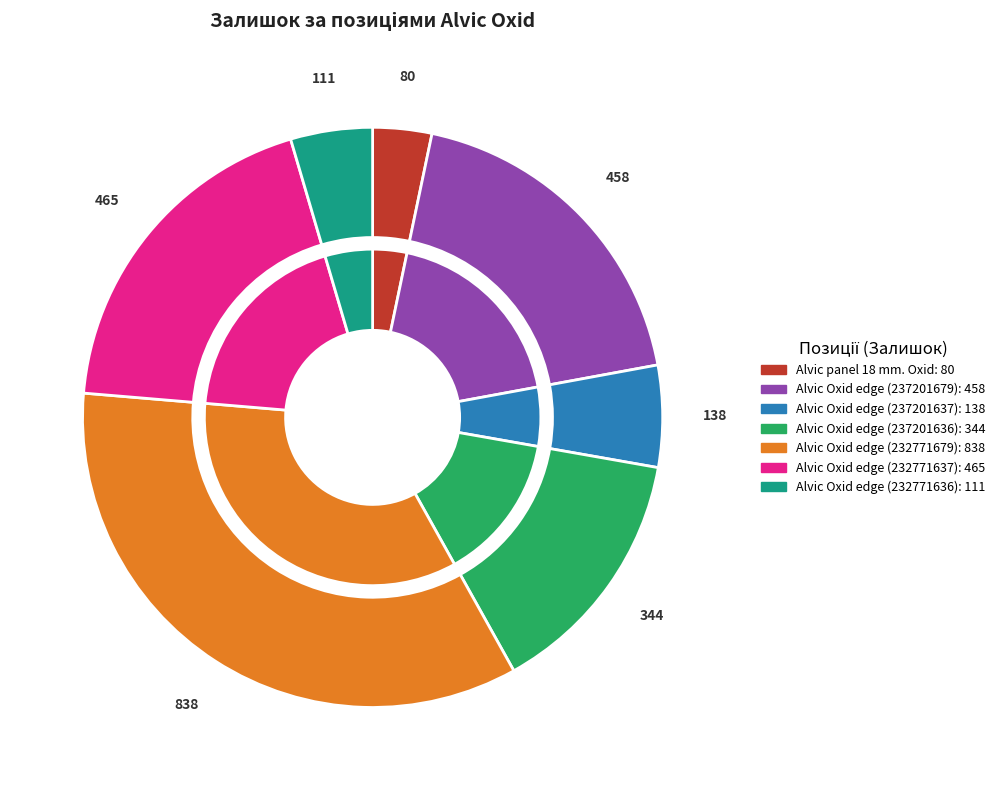

To the nearest percent, what percentage of the pie is Alvic panel 18 mm. Oxid?

3%